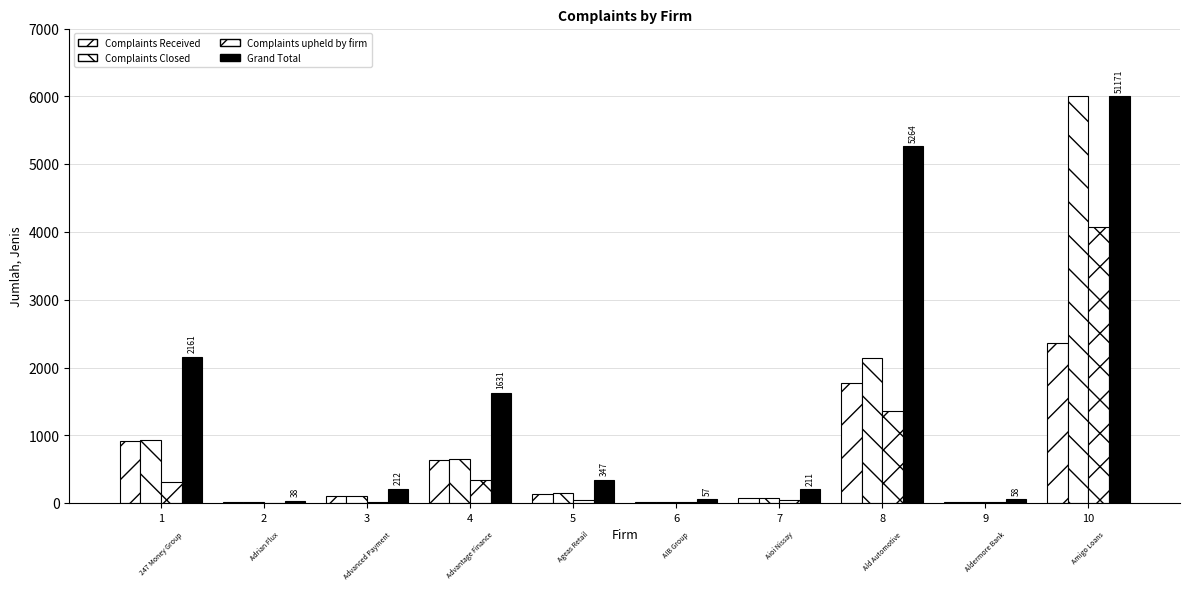

Is it true that Grand Total equals 2161 at 1?

True